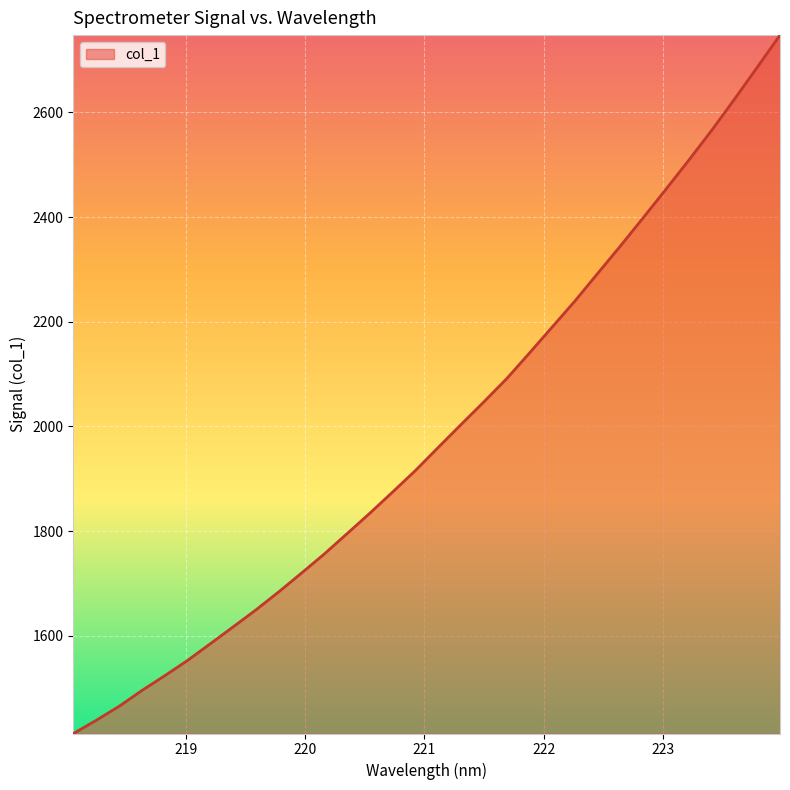

What is the smallest value displayed?

1413.6